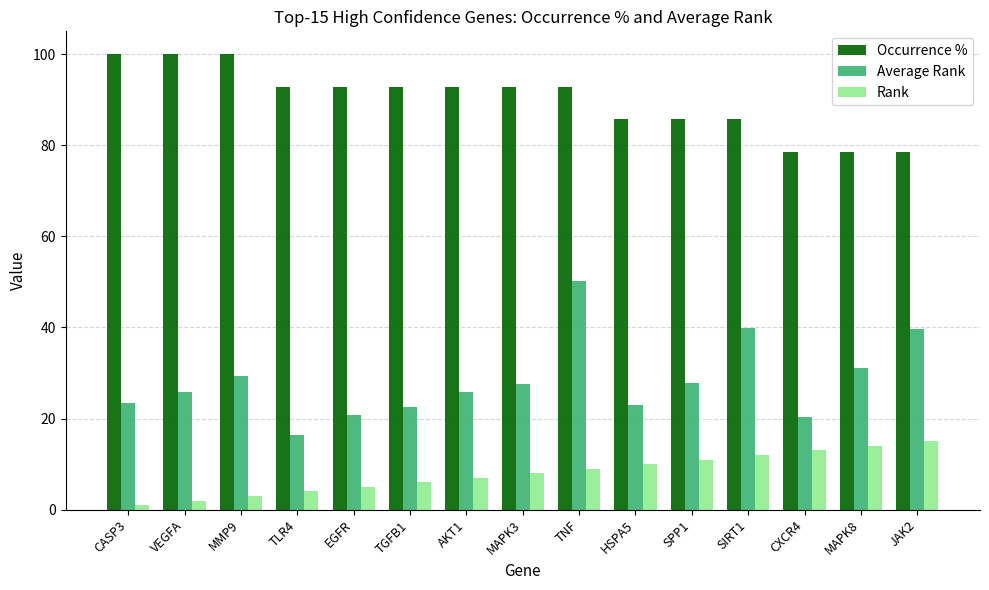

What is the average value of the Occurrence % series?

90.0